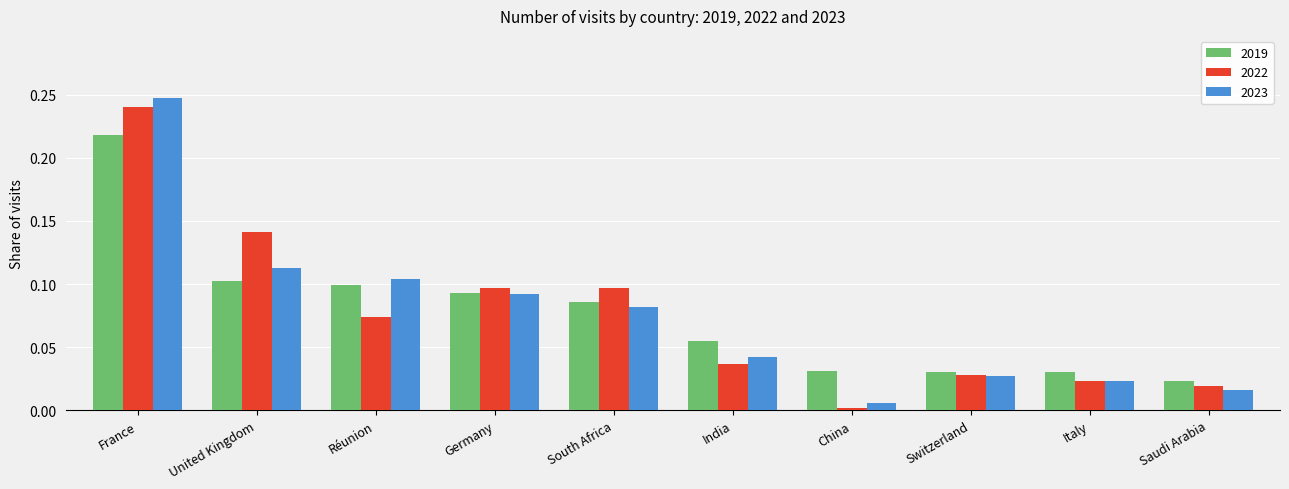

Is the value of 2023 at United Kingdom greater than the value of 2019 at Italy?

Yes